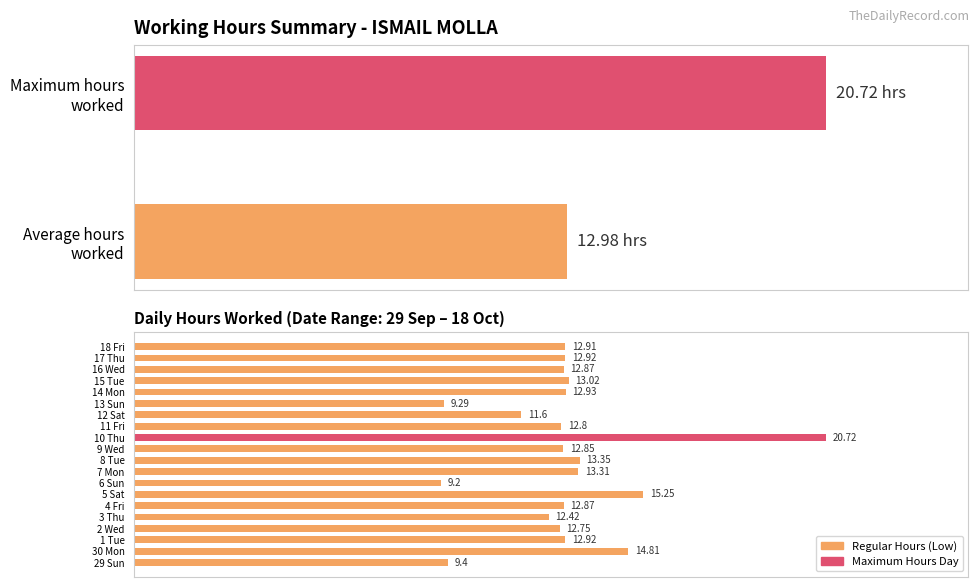

What is the value of the 11th bar from the left?

12.9